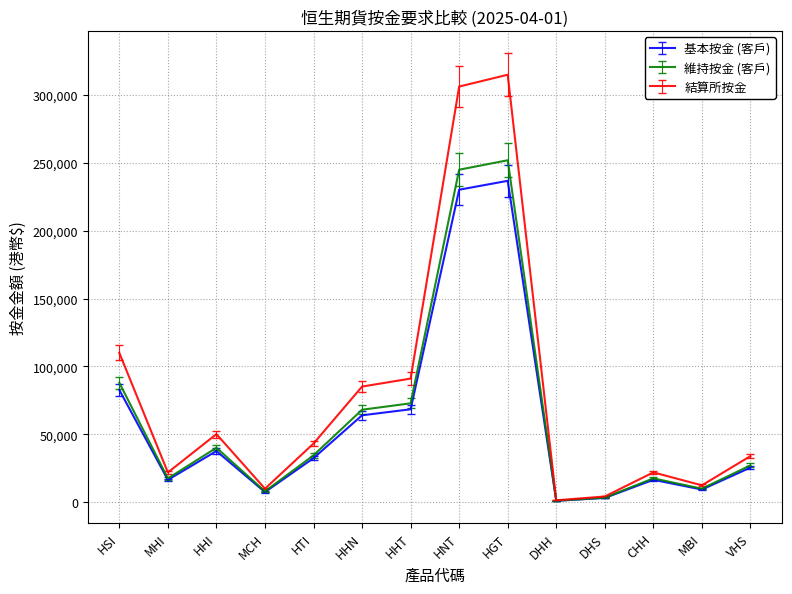

At which label is 基本按金 (客戶) closest to 118895?

HSI